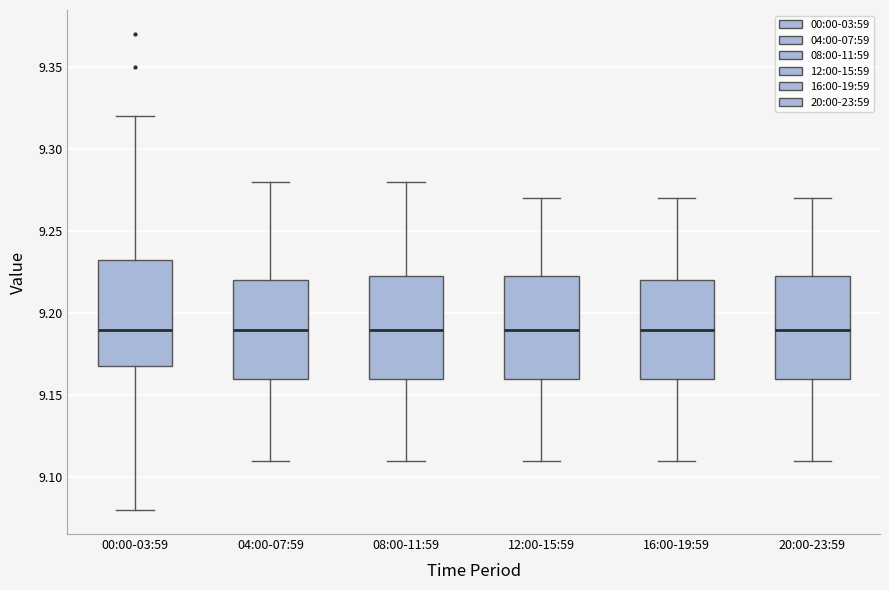

Reading left to right, read every box against the y-axis: the position of its median line, the range the box covers, and the ends of its whiskers. The values are not printed on the chart, so give them approximately, as read against the axis.

00:00-03:59: median 9.190, box 9.170 to 9.235, whiskers 9.080 to 9.320
04:00-07:59: median 9.190, box 9.160 to 9.220, whiskers 9.110 to 9.280
08:00-11:59: median 9.190, box 9.160 to 9.225, whiskers 9.110 to 9.280
12:00-15:59: median 9.190, box 9.160 to 9.225, whiskers 9.110 to 9.270
16:00-19:59: median 9.190, box 9.160 to 9.220, whiskers 9.110 to 9.270
20:00-23:59: median 9.190, box 9.160 to 9.225, whiskers 9.110 to 9.270